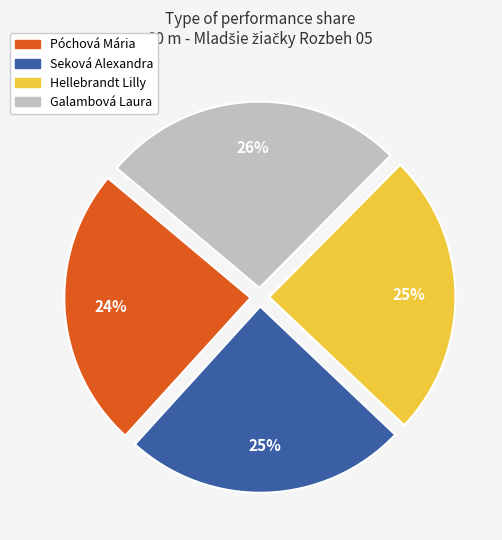

Does Hellebrandt Lilly account for over 50% of the chart?

No